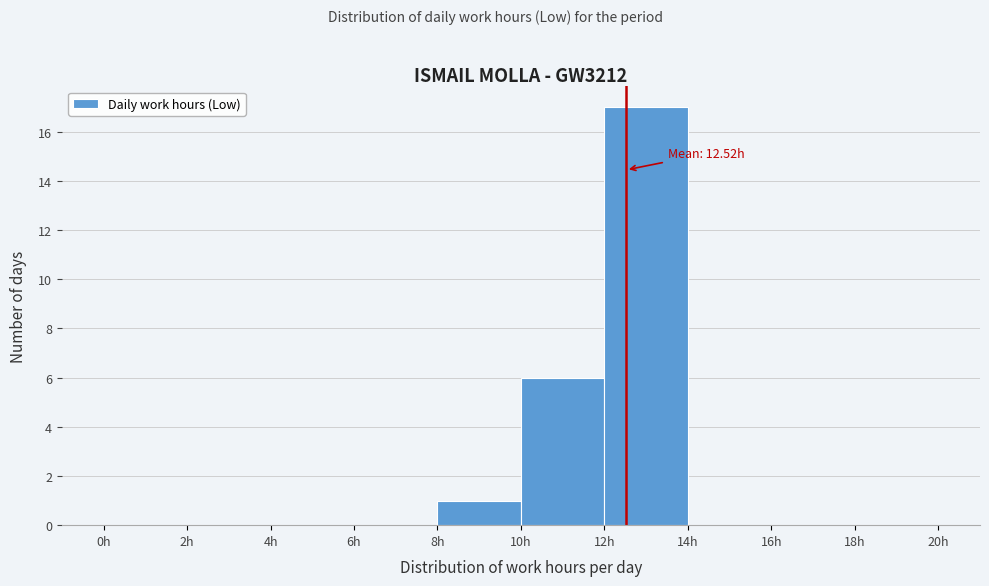

Over which range of the x-axis is the bar tallest?

12 to 14